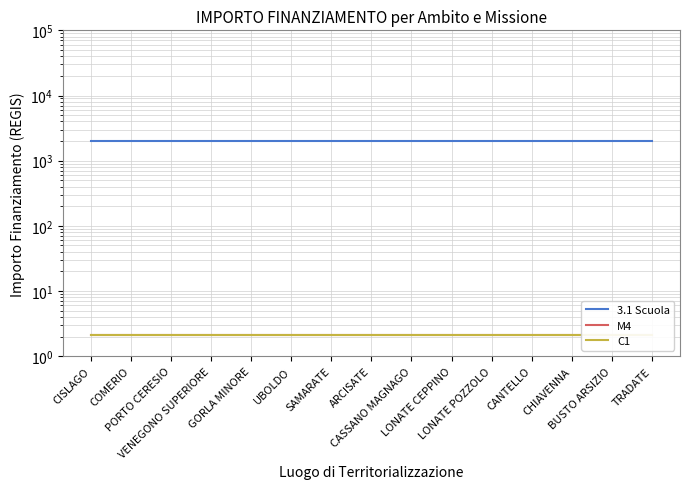

What is the highest value of the M4 series?

2.1